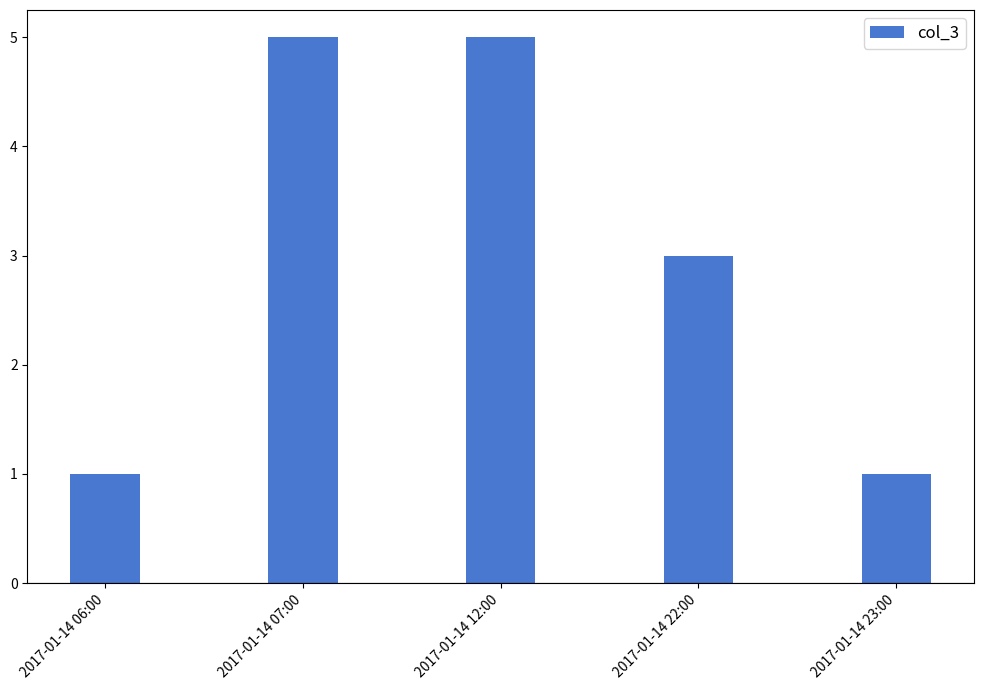

What is the label of the 5th bar from the right?

2017-01-14 06:00